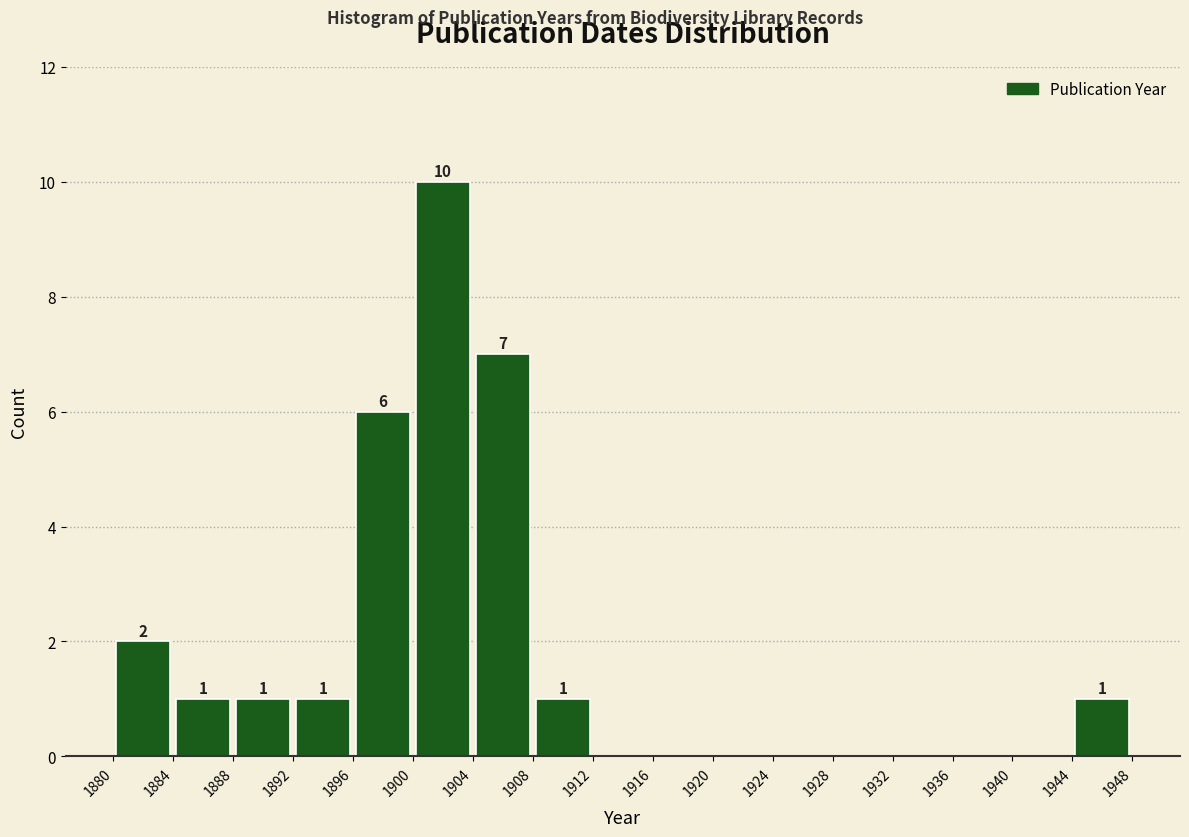

Over which range of the x-axis is the bar tallest?

1900 to 1904